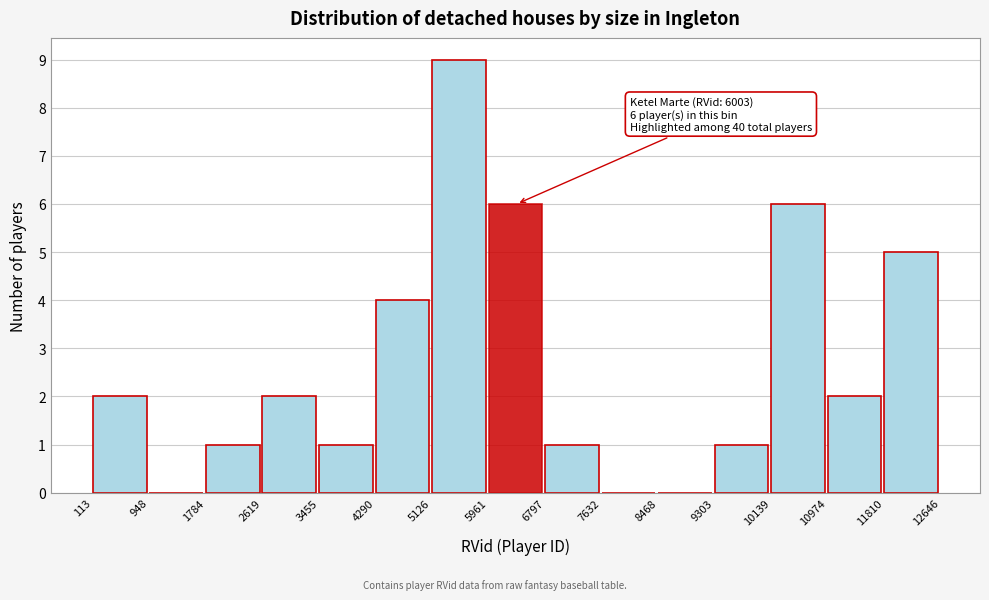

Which range on the x-axis has the tallest bar?

5126 to 5961